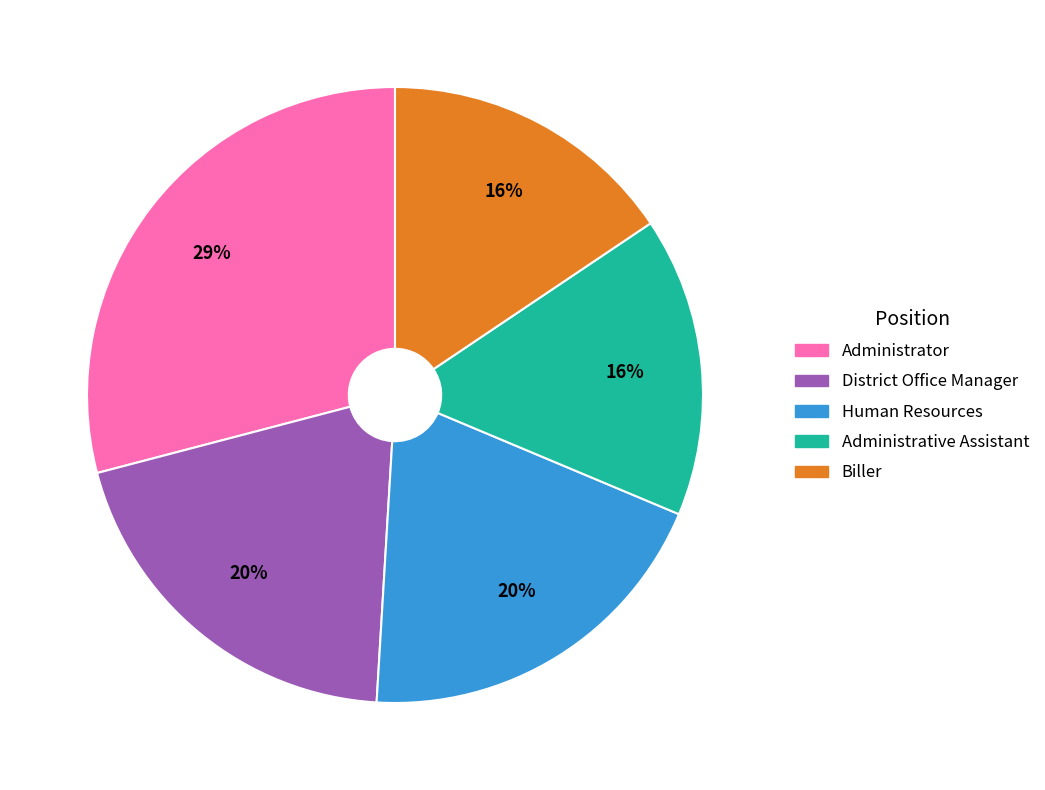

To the nearest percent, what portion does Human Resources represent?

20%